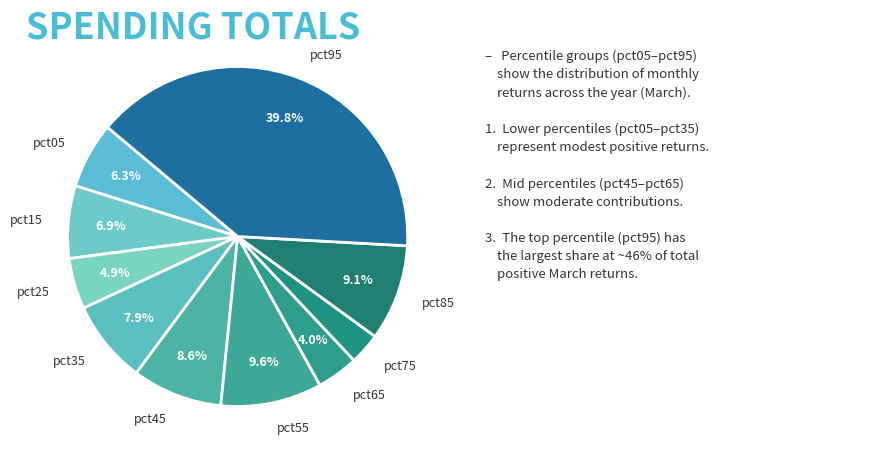

How many segments does this pie chart have?

10